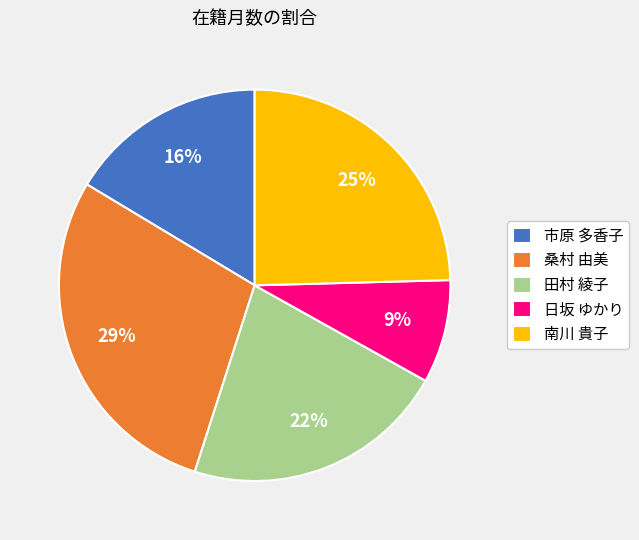

To the nearest percent, what percentage of the pie is 市原 多香子?

16%